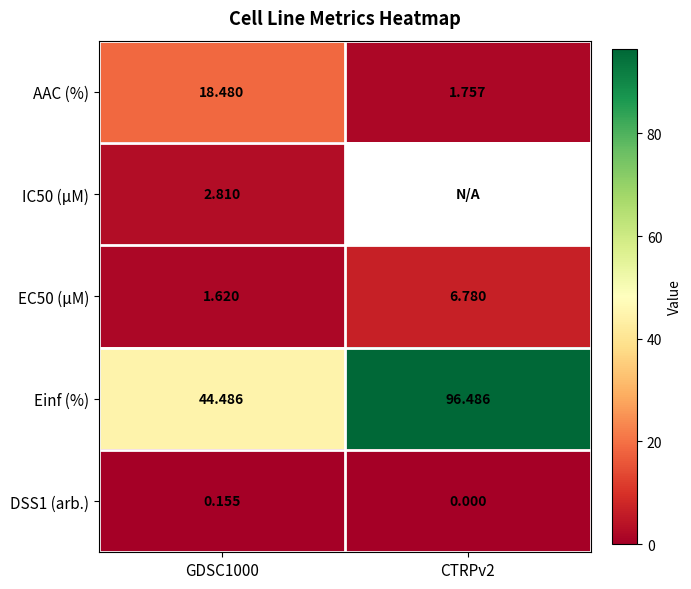

The Einf (%) series shows 68.6 at GDSC1000. True or false?

False